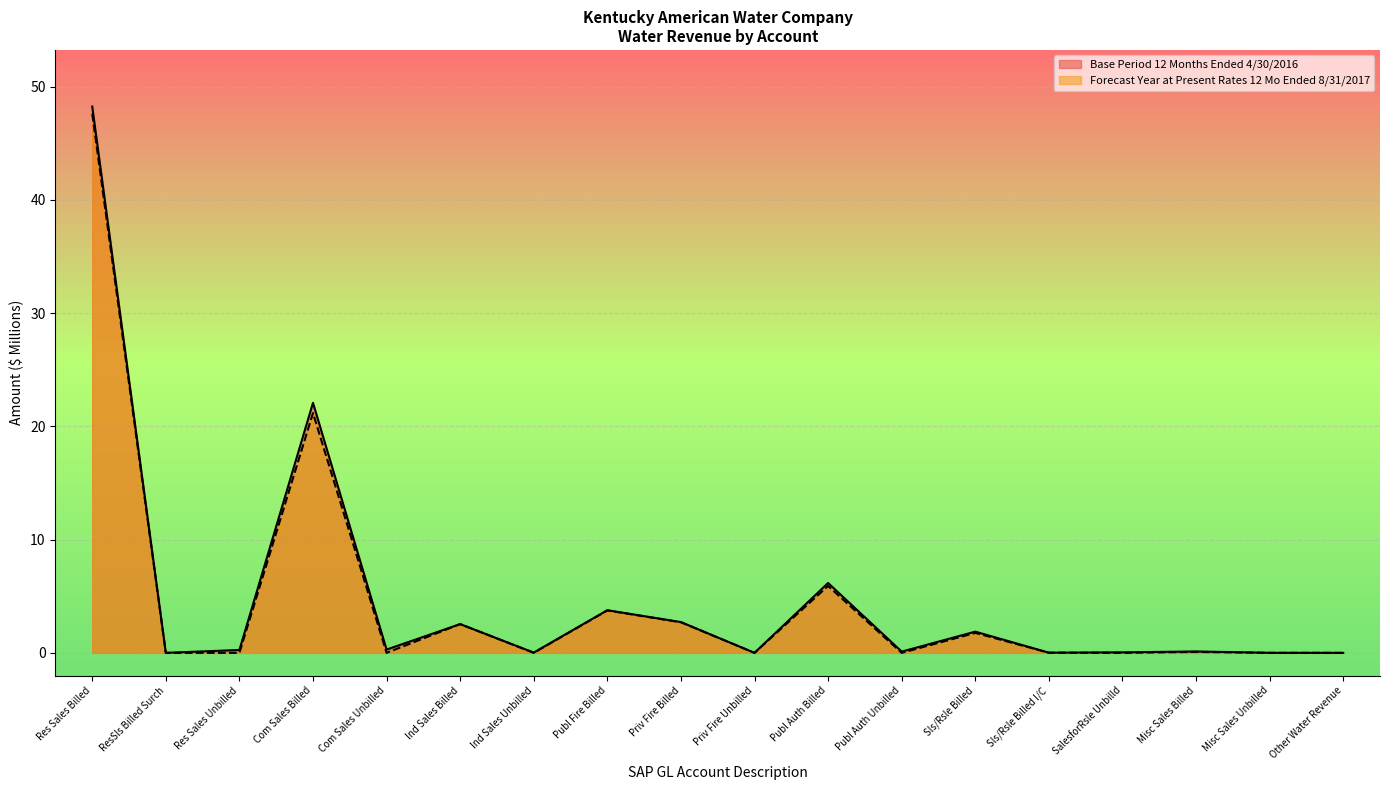

In Forecast Year at Present Rates 12 Mo Ended 8/31/2017, how many points are lower than both neighbors (excluding endpoints)?

6